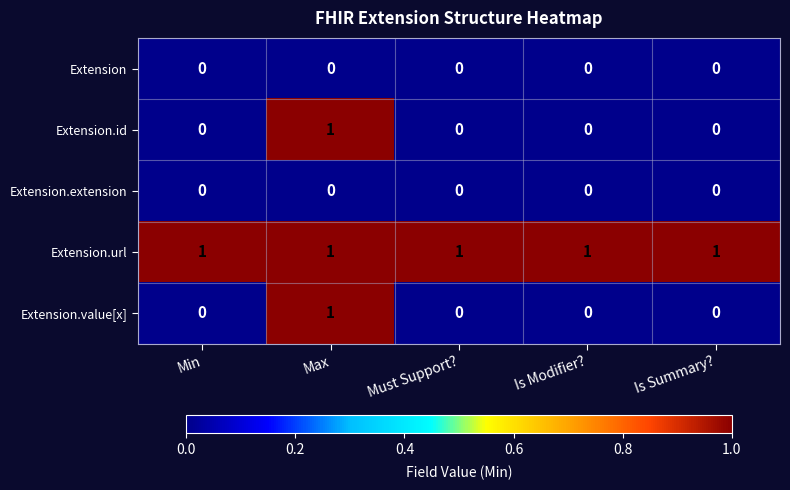

At which label does Extension.value[x] reach its peak?

Max